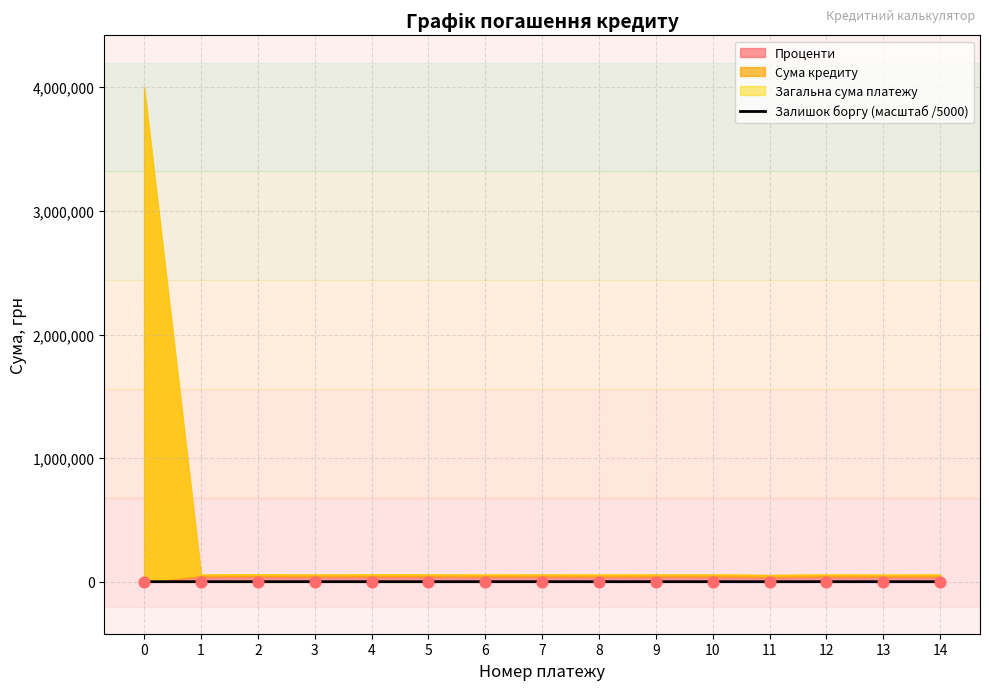

What is the change in value from 5 to 8?

-10.0